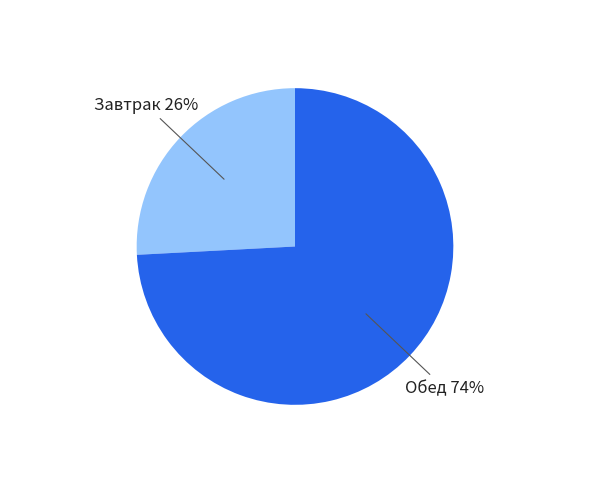

To the nearest percent, what is the difference between the largest and smallest slice percentages?

48%